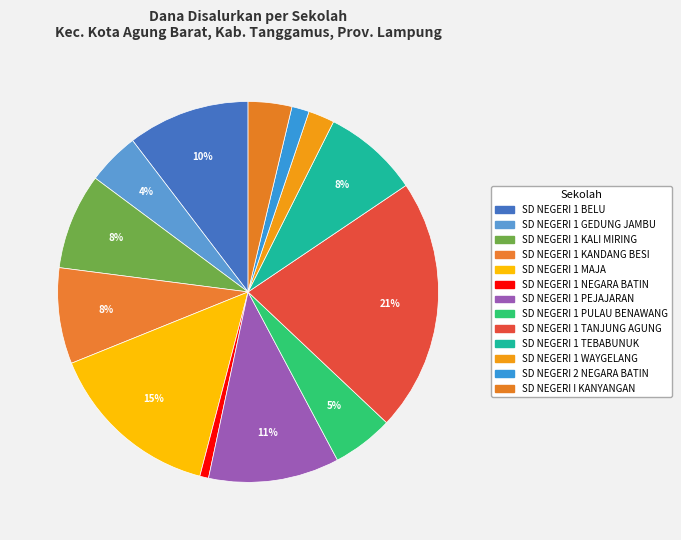

Which has a higher value, SD NEGERI 1 KANDANG BESI or SD NEGERI 1 MAJA?

SD NEGERI 1 MAJA